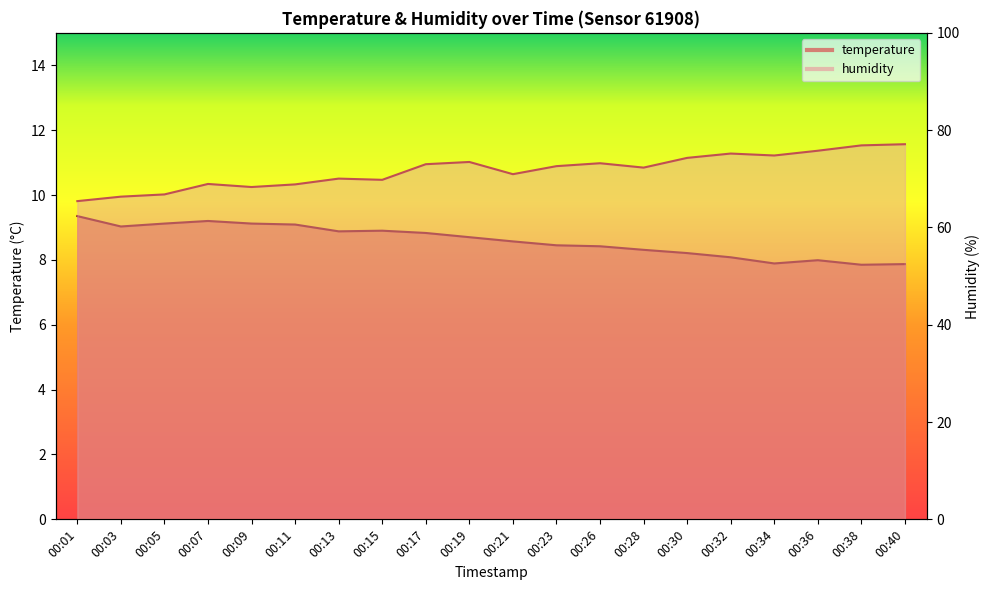

True or false: temperature and humidity cross at least once.

False